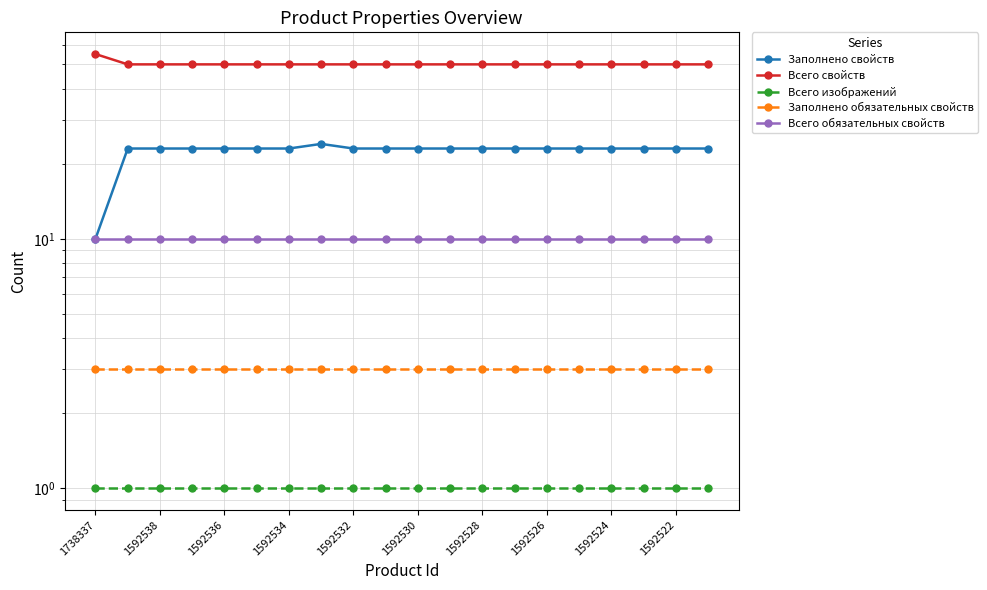

What is the maximum value for Заполнено свойств?

24